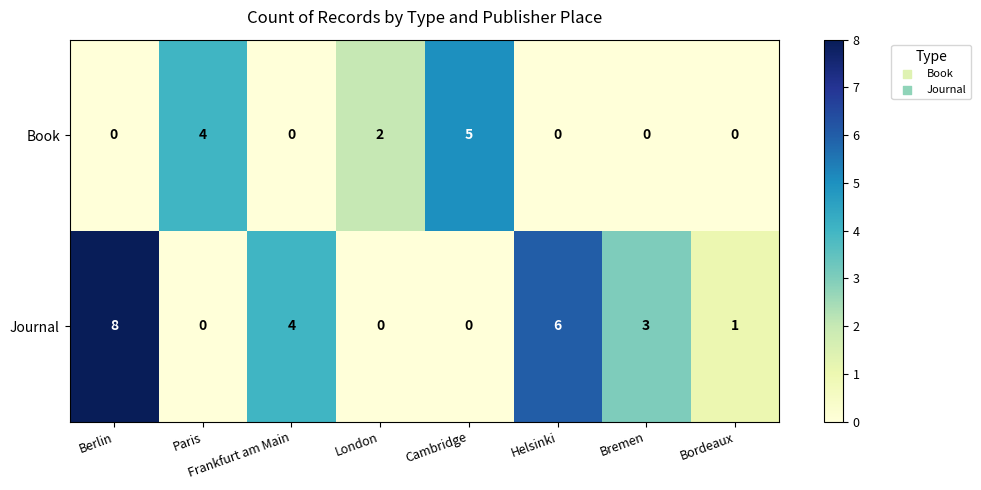

What is the sum of the Book values at Frankfurt am Main and Cambridge?

5